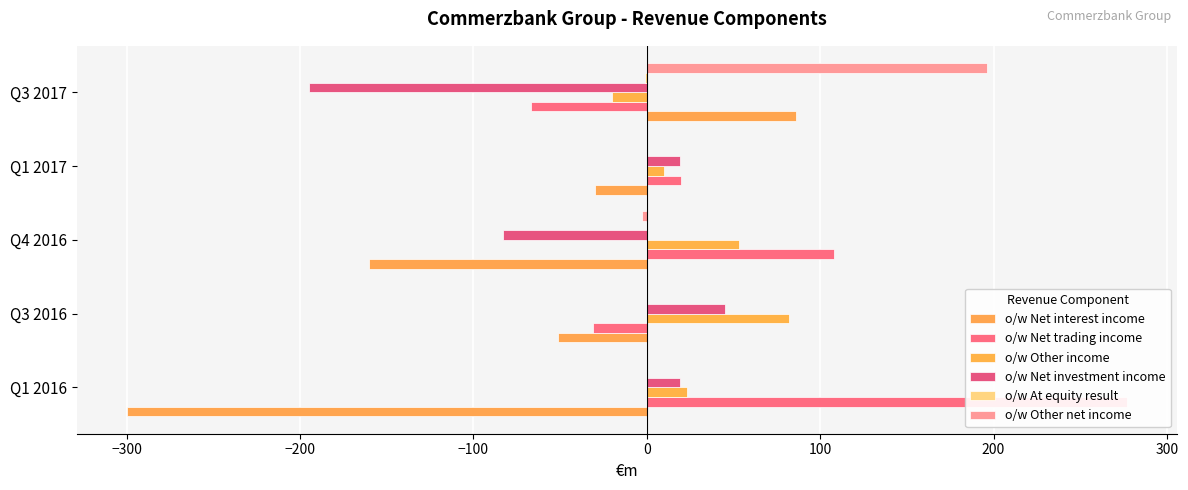

Is it true that o/w At equity result equals 1 at Q3 2016?

False